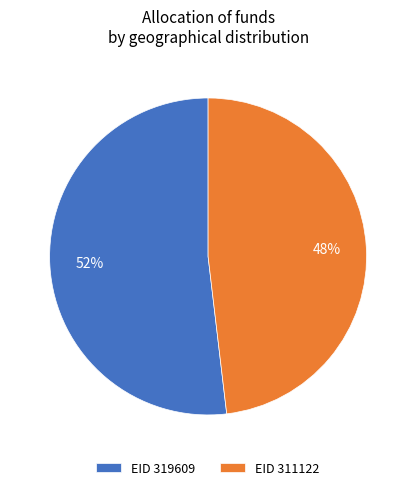

Is the sum of EID 311122 and EID 319609 greater than half?

Yes